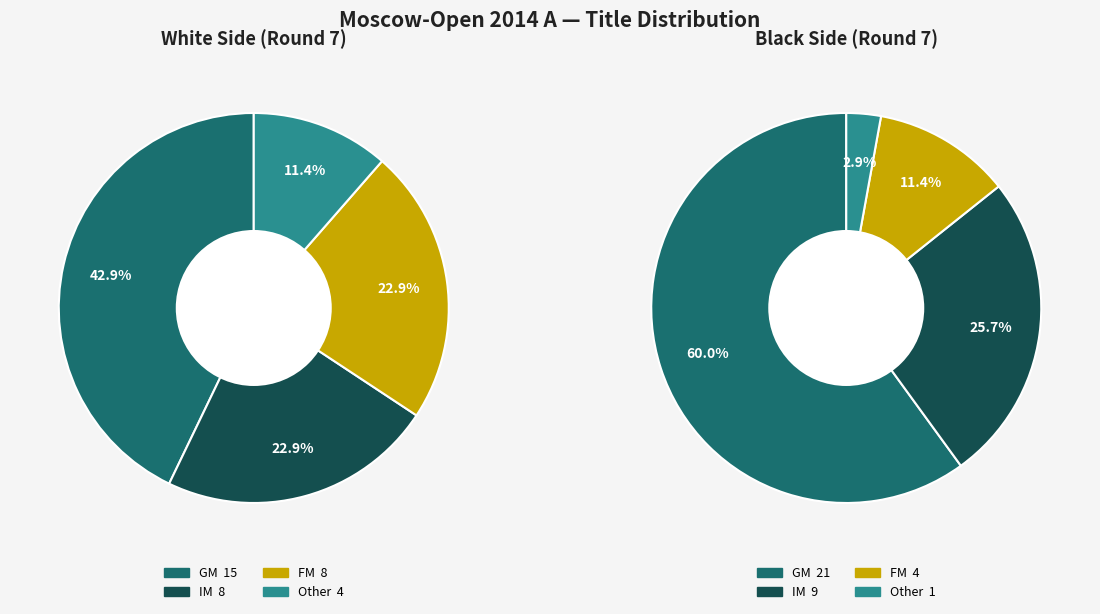

How many slices are in this pie chart?

4